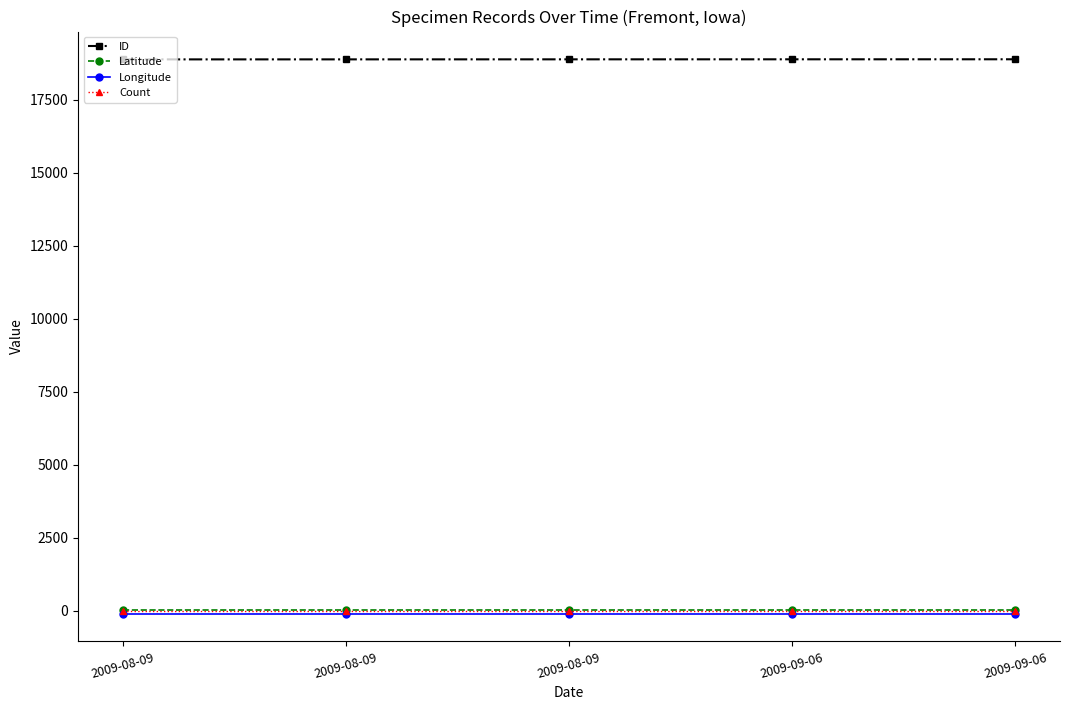

Which series has the largest total across all categories?

ID